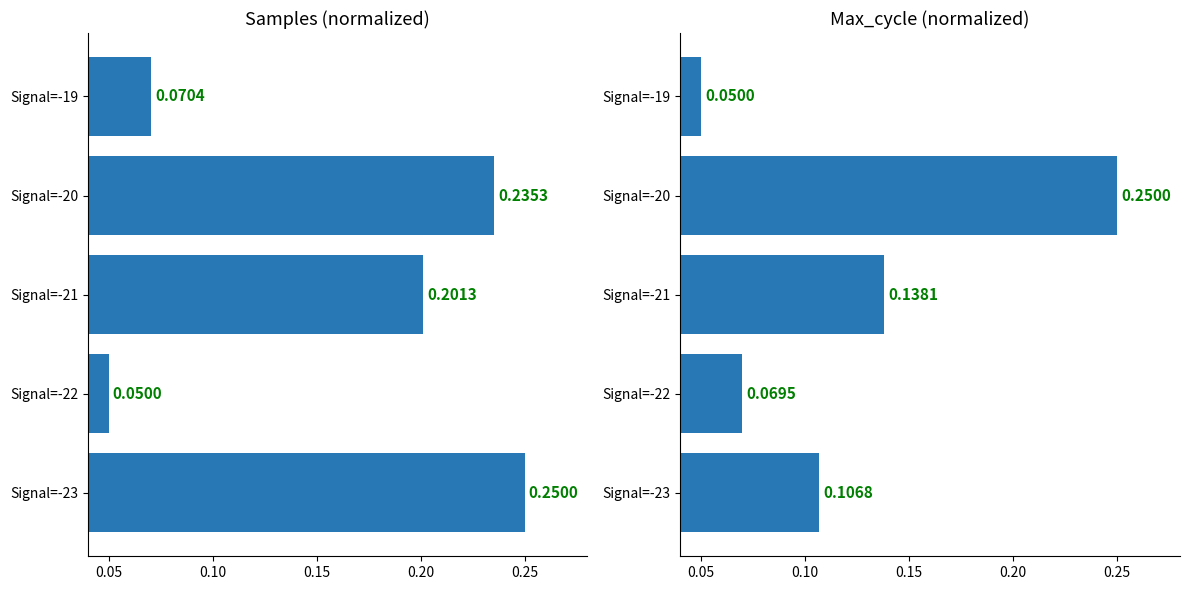

The Samples series shows 0.4 at Signal=-23. True or false?

False